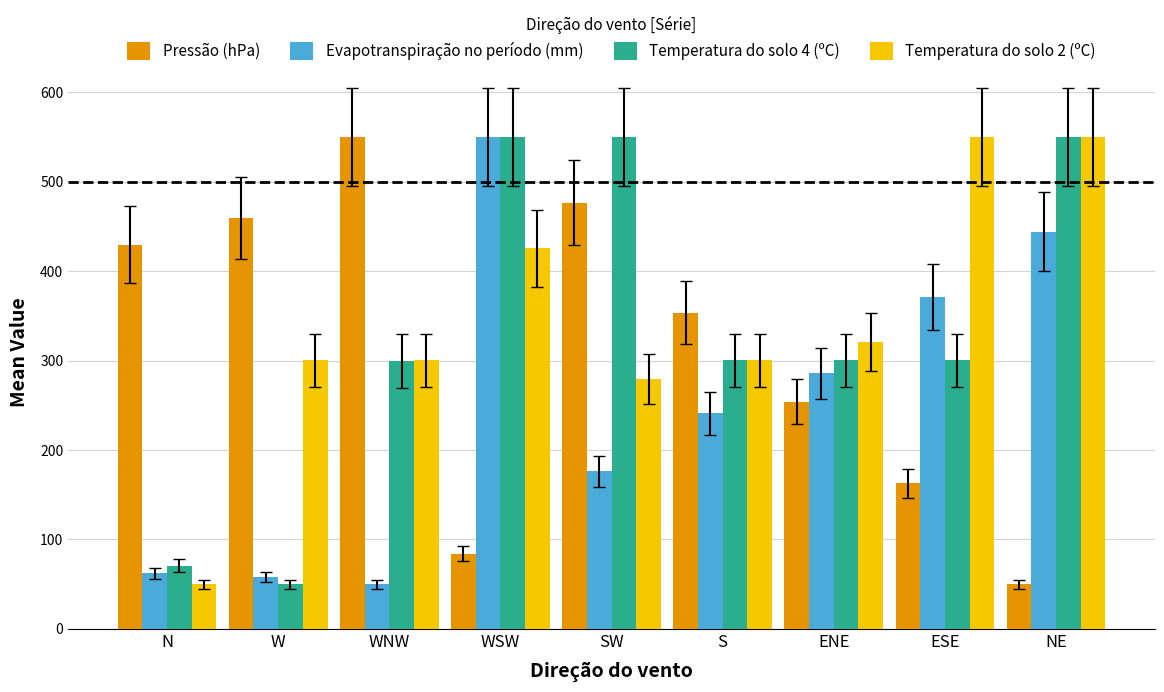

At which label does Evapotranspiração no período (mm) reach its minimum?

WNW